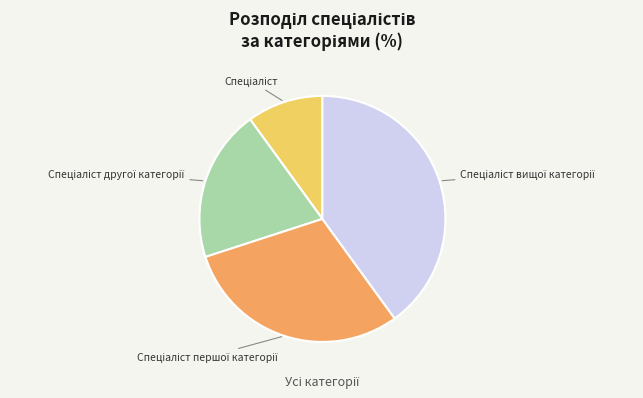

Is there any slice that represents more than half of the pie?

No